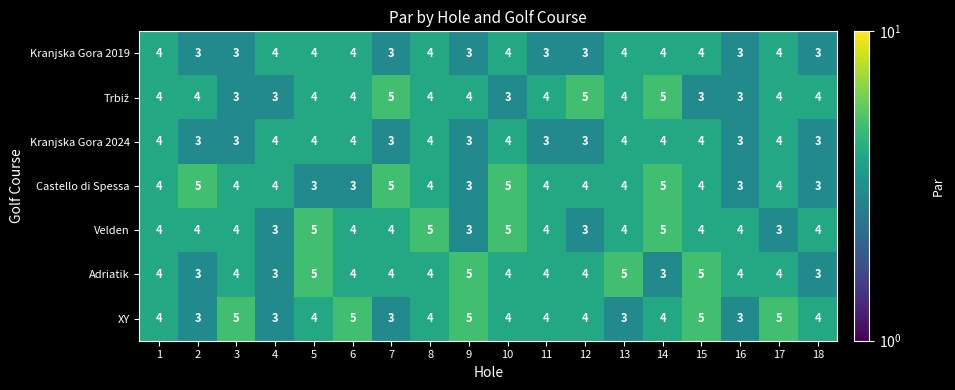

What is the total value across all series at 13?

28